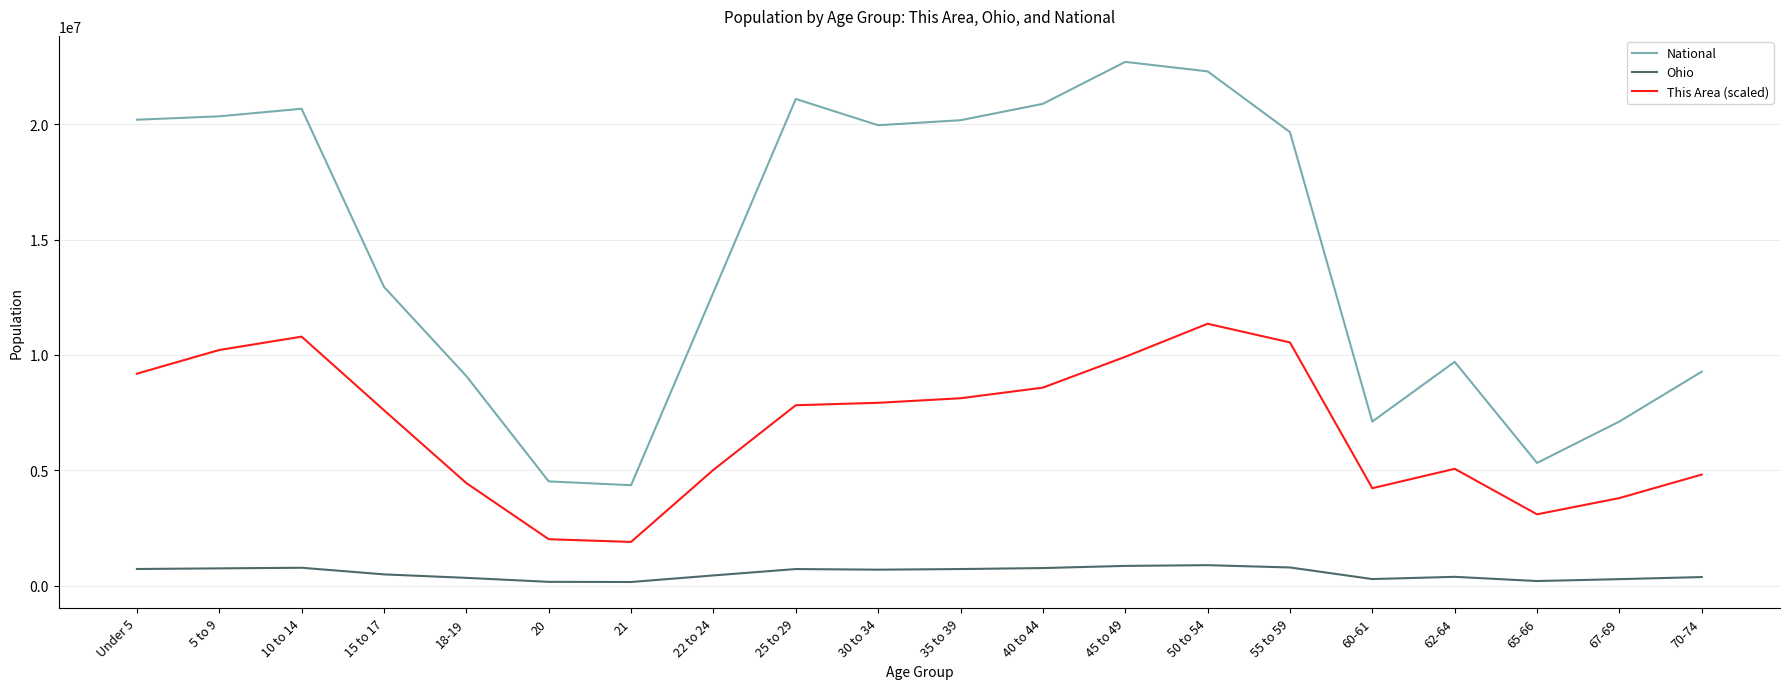

Rank the series by their maximum value, from lowest to highest.

Ohio, This Area (scaled), National